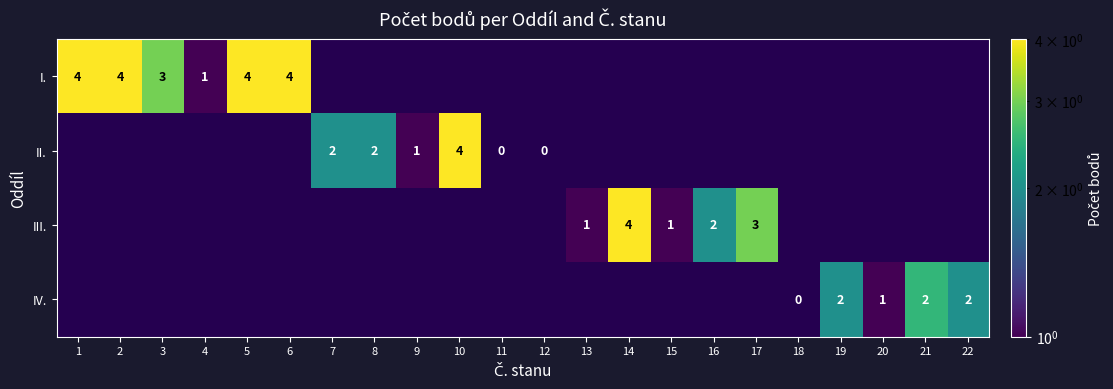

How many categories are shown in the chart?

22